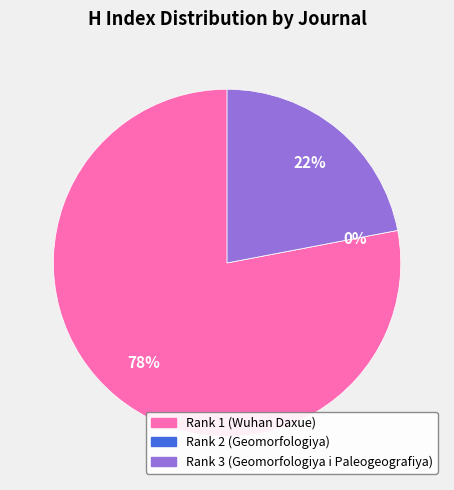

What percentage is the Rank 3 (Geomorfologiya i Paleogeografiya) slice, to the nearest percent?

22%